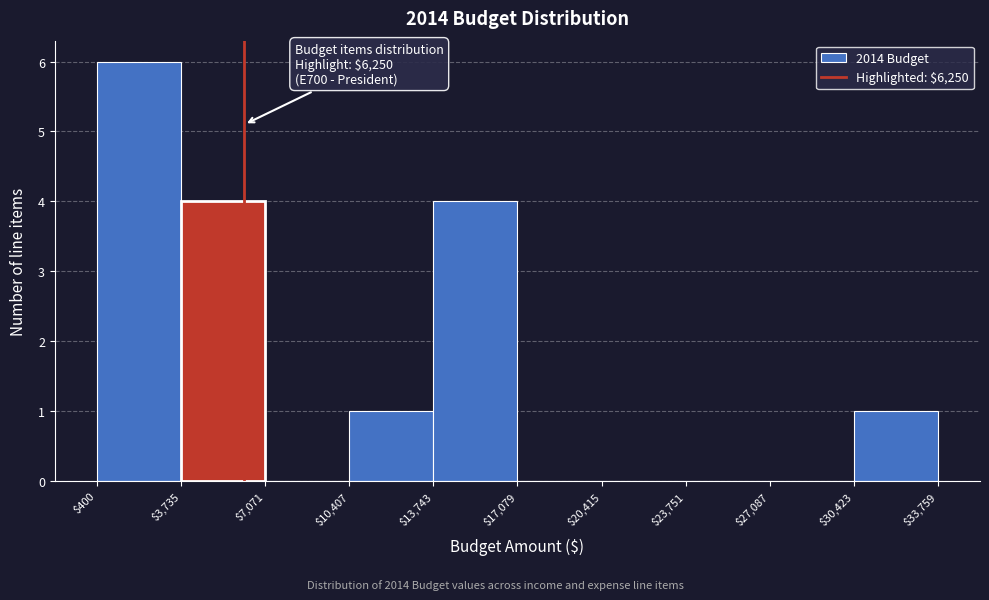

Which range on the x-axis has the tallest bar?

$400 to $3,735